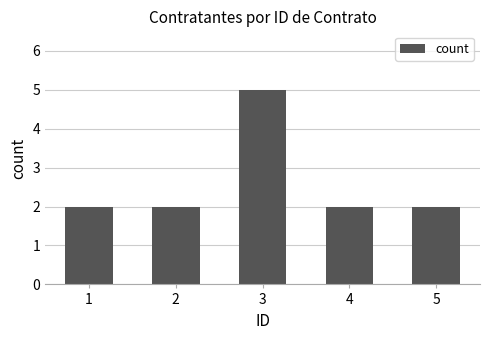

The chart shows a value of 2 at 2. True or false?

True